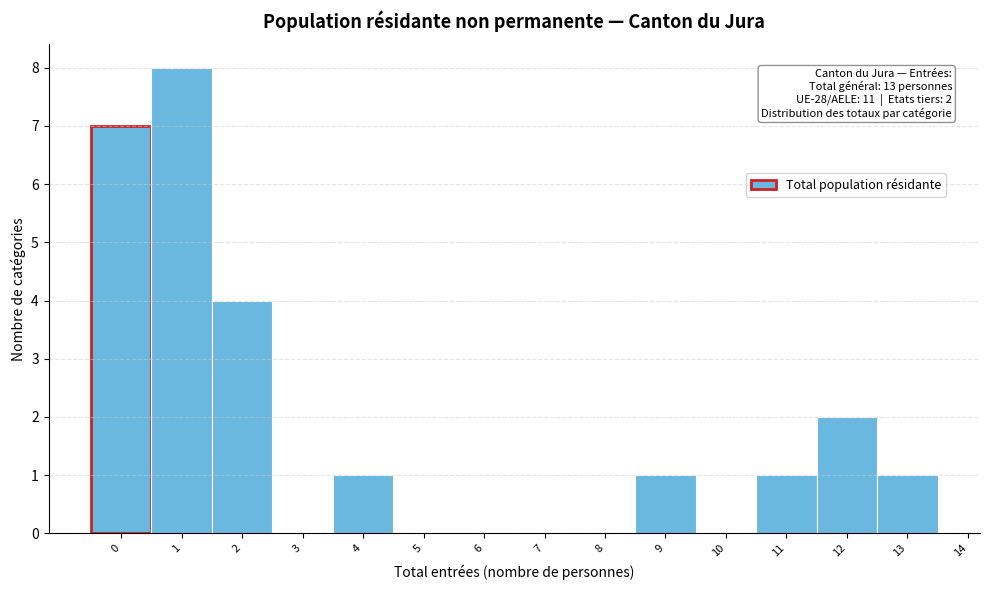

Reading right to left, extract all data points from this chart.

13=1	12=2	11=1	10=0	9=1	8=0	7=0	6=0	5=0	4=1	3=0	2=4	1=8	0=7